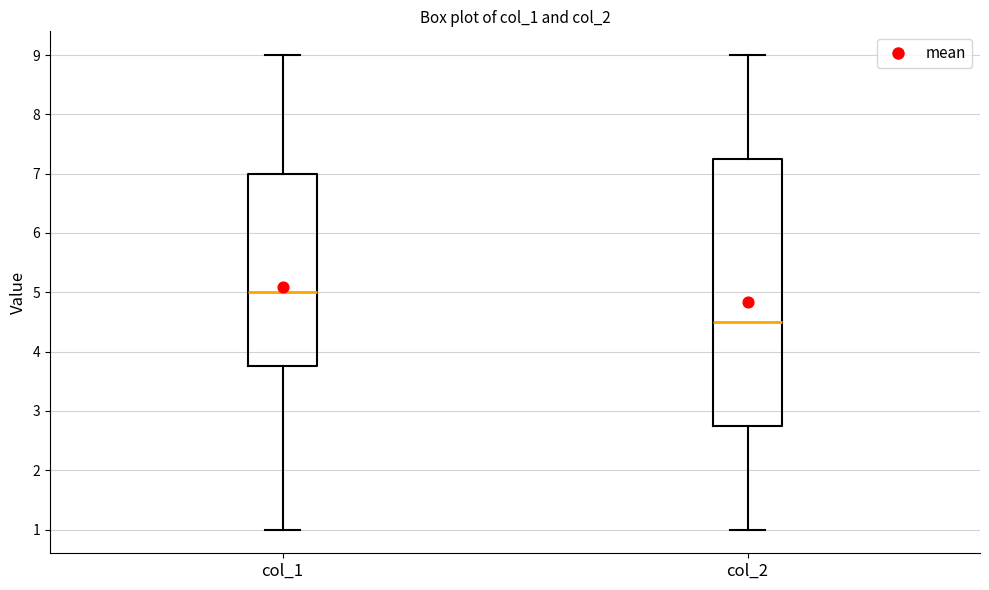

Reading left to right, transcribe this box plot: for each box, give where its median line is, the range the box spans, and where its two whiskers end, as read against the y-axis. The values are not printed on the chart, so give them approximately, as read against the axis.

col_1: median 5.0, box 3.8 to 7.0, whiskers 1.0 to 9.0
col_2: median 4.5, box 2.8 to 7.3, whiskers 1.0 to 9.0